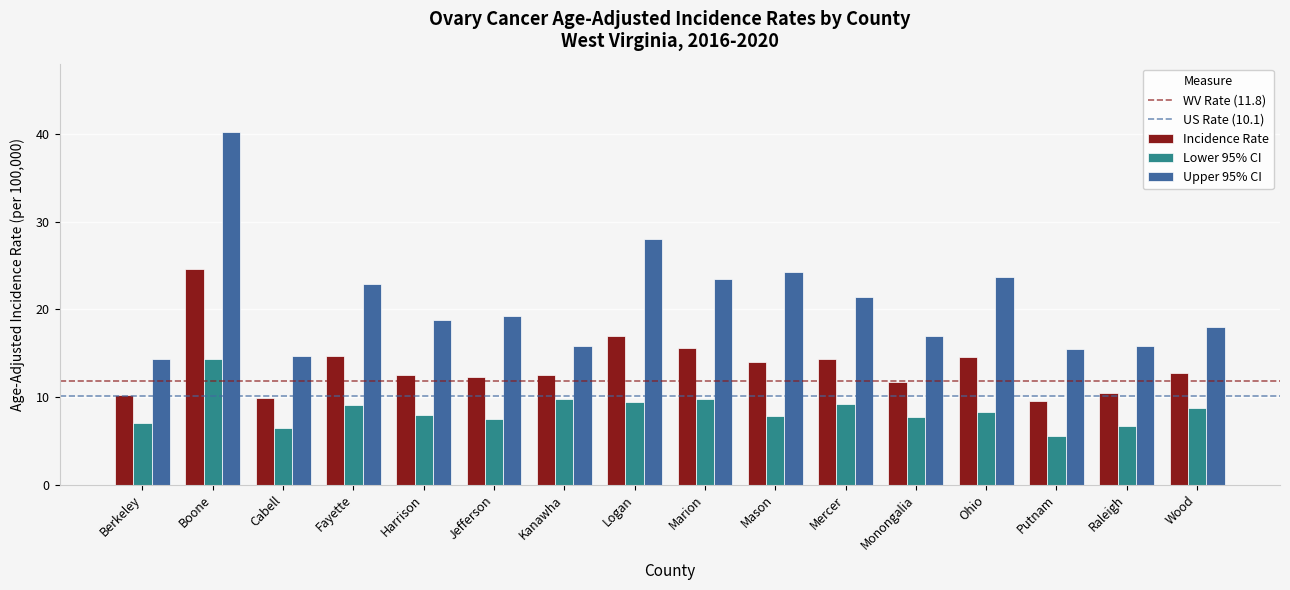

What is the value of the Incidence Rate bar at the 13th from the left?

14.5